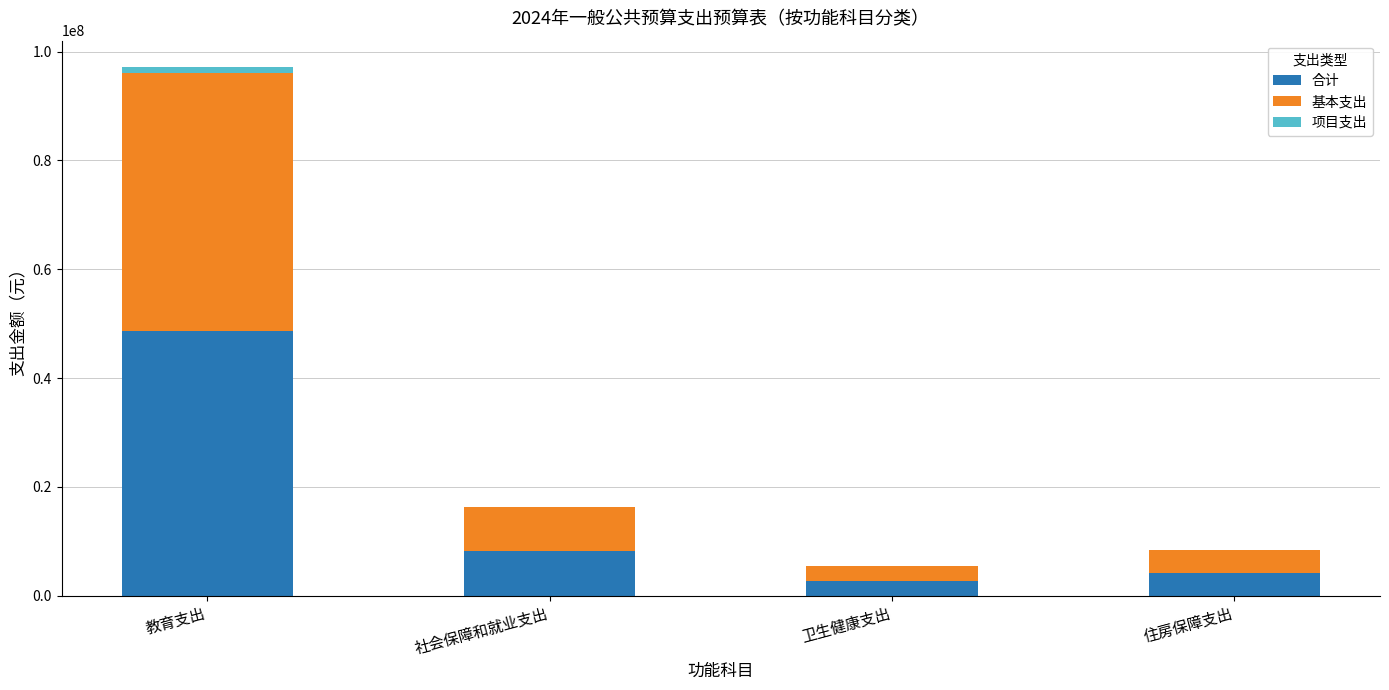

True or false: 合计 has a value of 2693226.8 at 卫生健康支出.

True